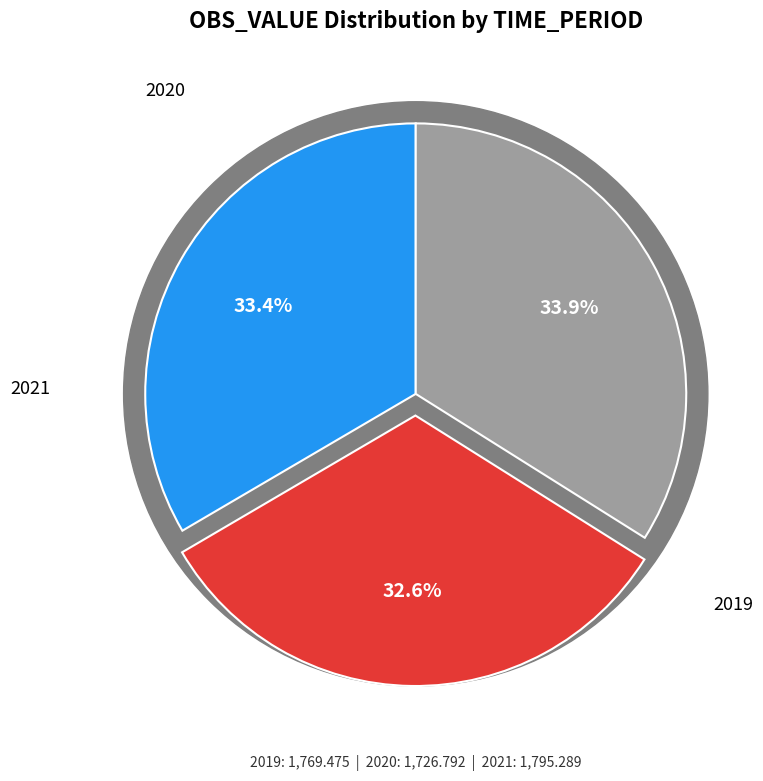

What portion of the pie excludes 2019?

66.6%